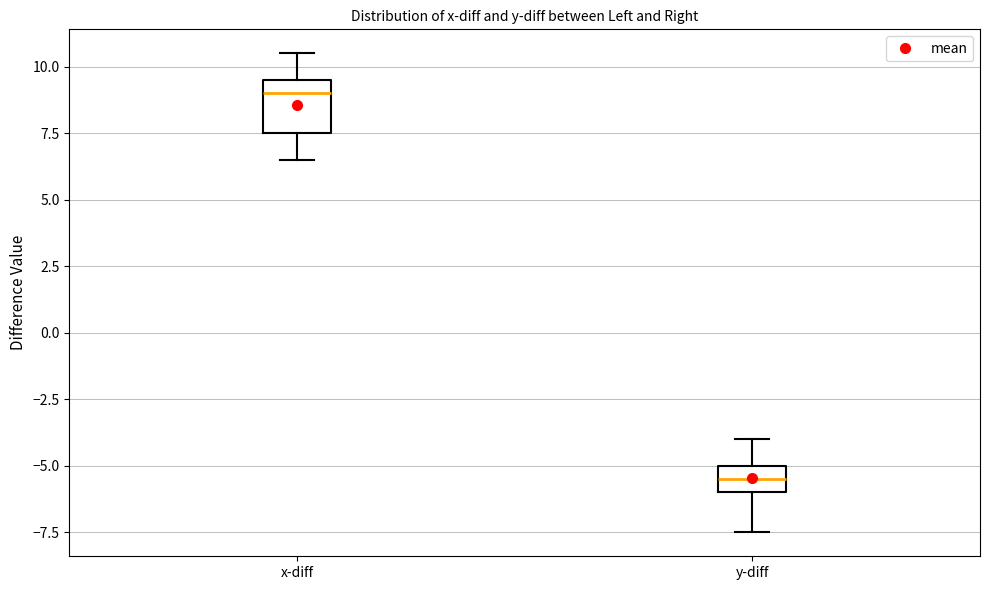

Reading left to right, read every box against the y-axis: the position of its median line, the range the box covers, and the ends of its whiskers. The values are not printed on the chart, so give them approximately, as read against the axis.

x-diff: median 9.0, box 7.5 to 9.5, whiskers 6.5 to 10.5
y-diff: median -5.5, box -6.0 to -5.0, whiskers -7.5 to -4.0